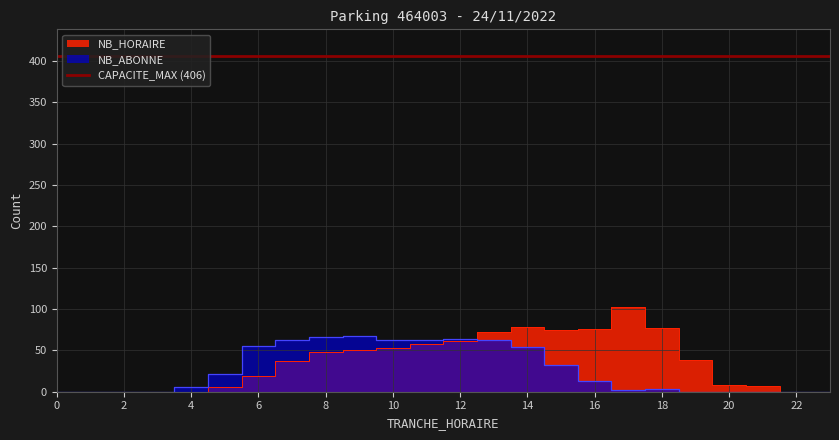

Does the chart display data point markers on the line(s)?

No